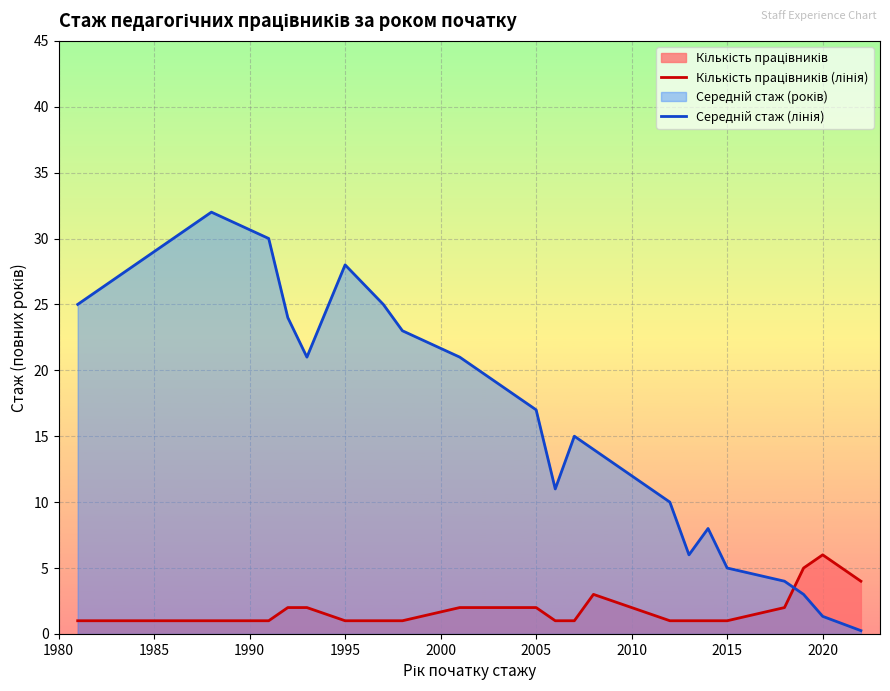

After their last crossing, which series has the higher values: Середній стаж (лінія) or Кількість працівників (лінія)?

Кількість працівників (лінія)